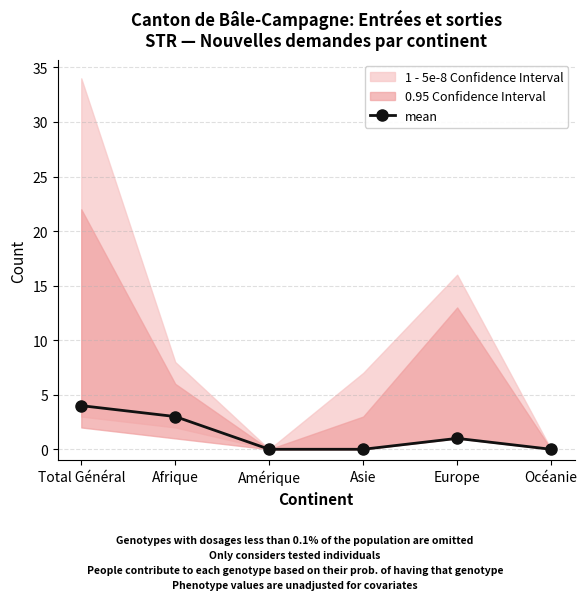

How many lines are shown in the chart?

1